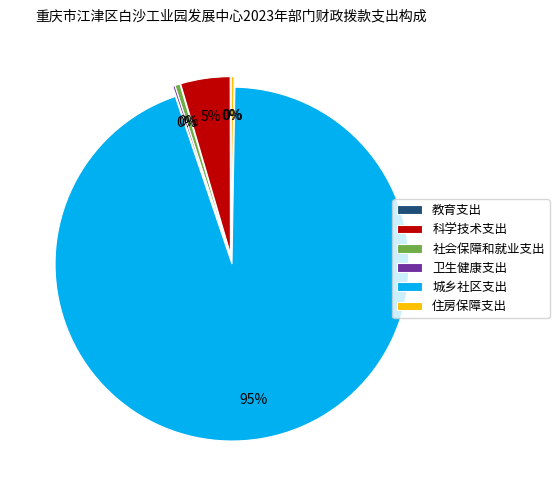

How many segments does this pie chart have?

6